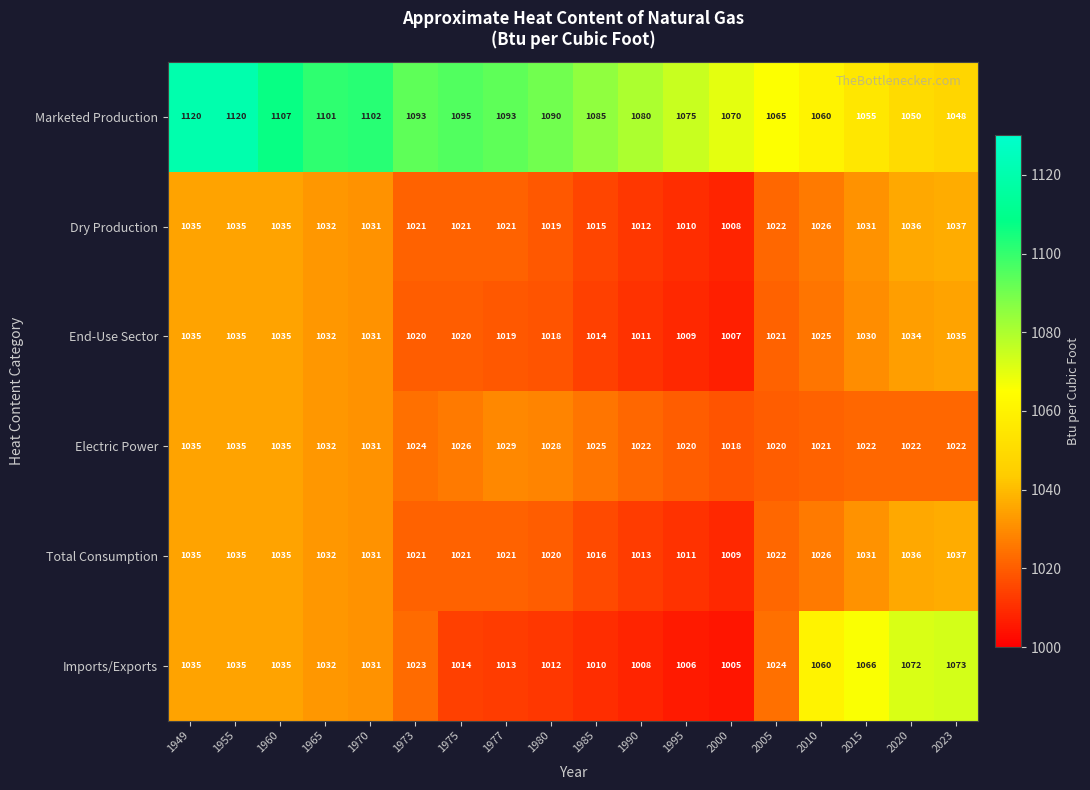

What is the sum of the Total Consumption values at 1980 and 1965?

2052